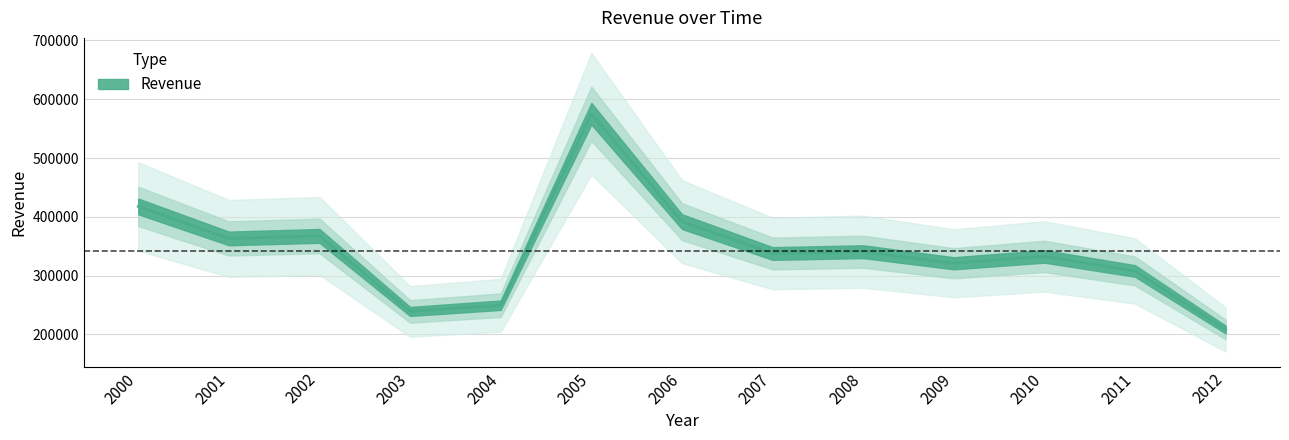

What is the greatest value displayed?

575294